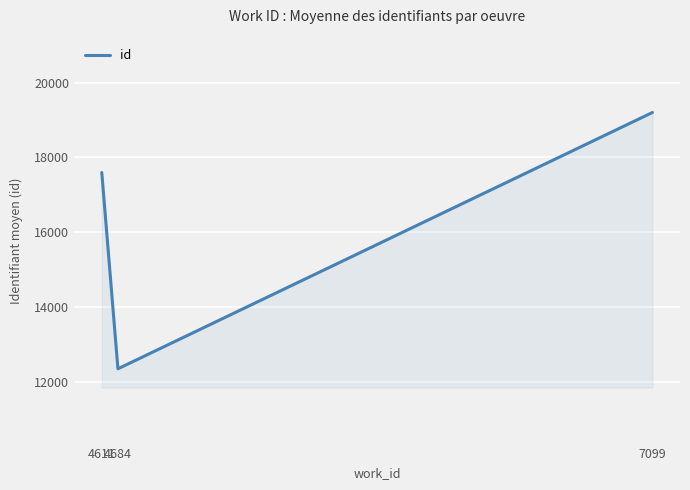

How many values are below 17597?

1